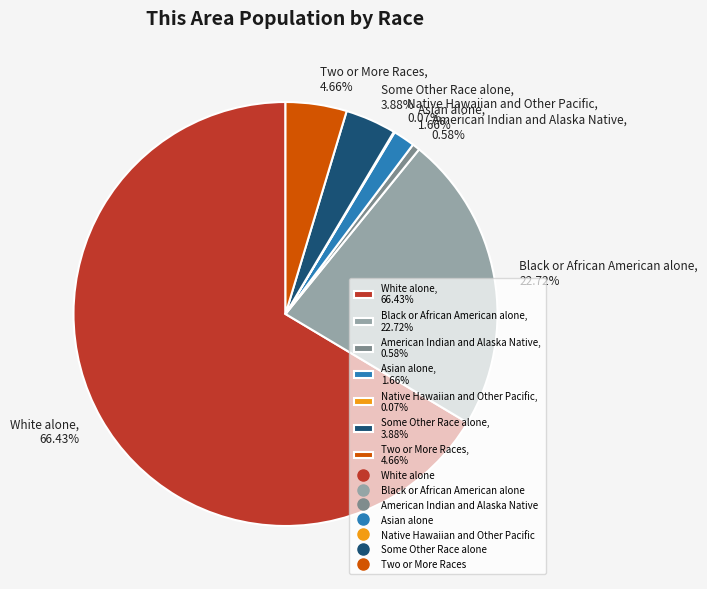

Does Some Other Race alone, 3.88% account for over 50% of the chart?

No